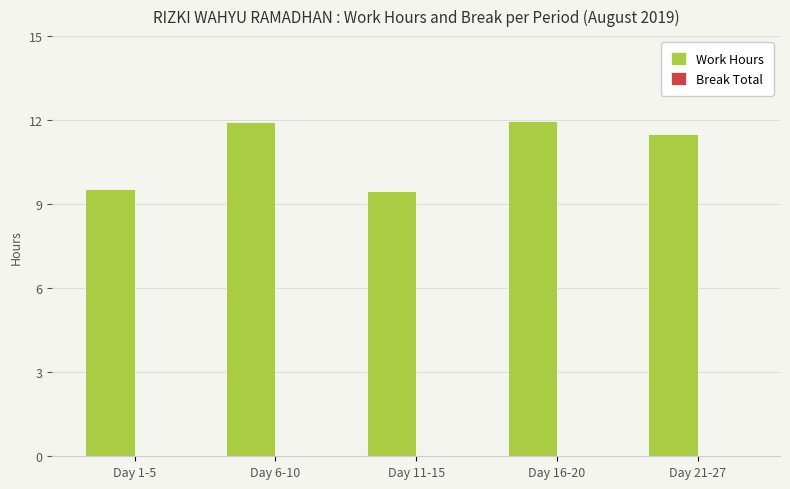

What is the difference between the maximum and minimum values?

2.5